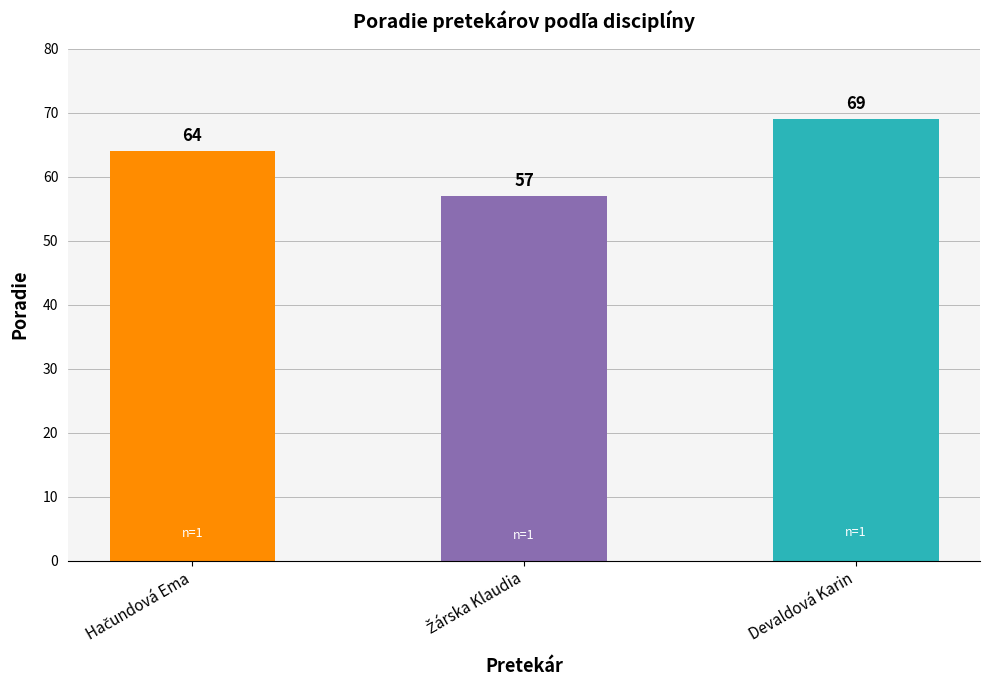

The value at Devaldová Karin is 69. True or false?

True